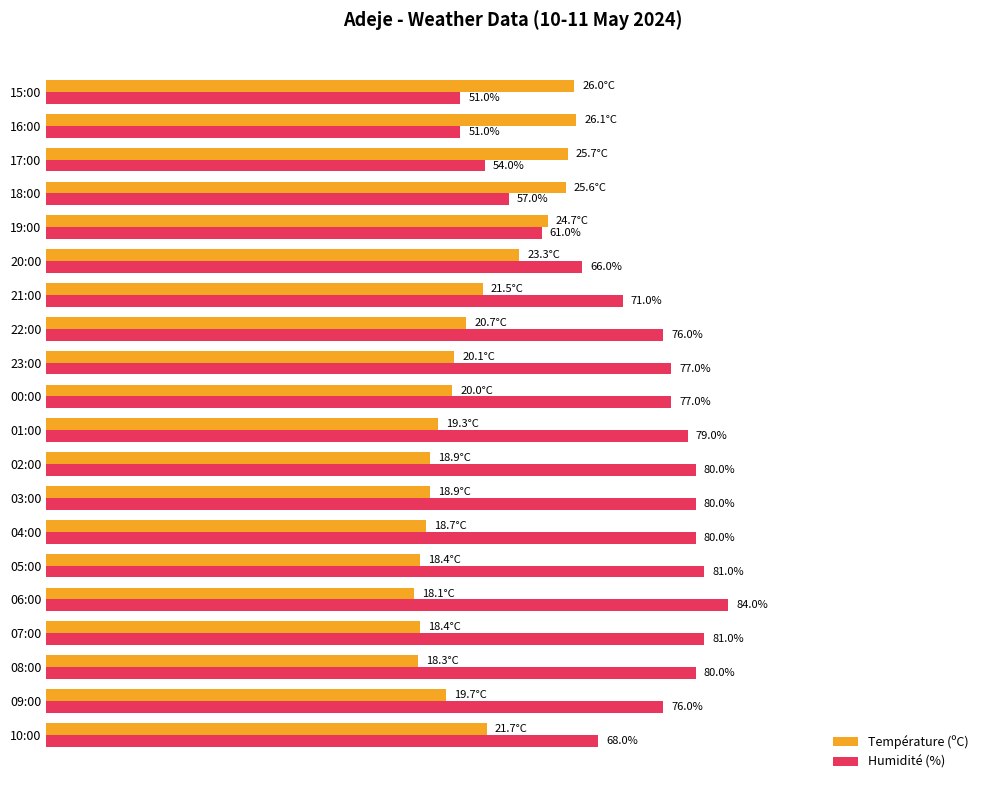

Between 19:00 and 17:00, which series saw the biggest shift?

Humidité (%)